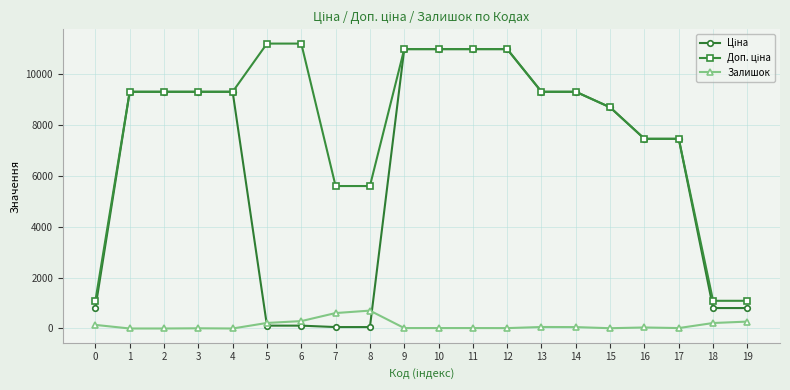

What is the maximum value shown in the chart?

11182.0